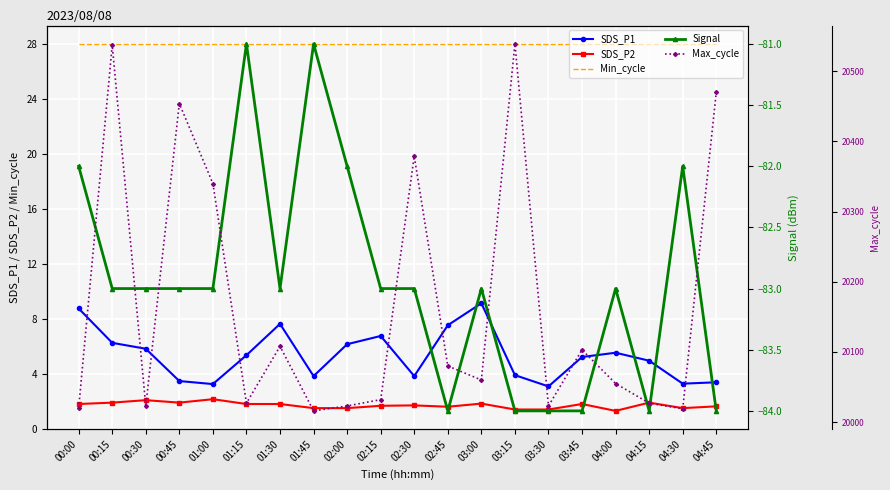

Which series has the largest range (max minus min)?

Max_cycle